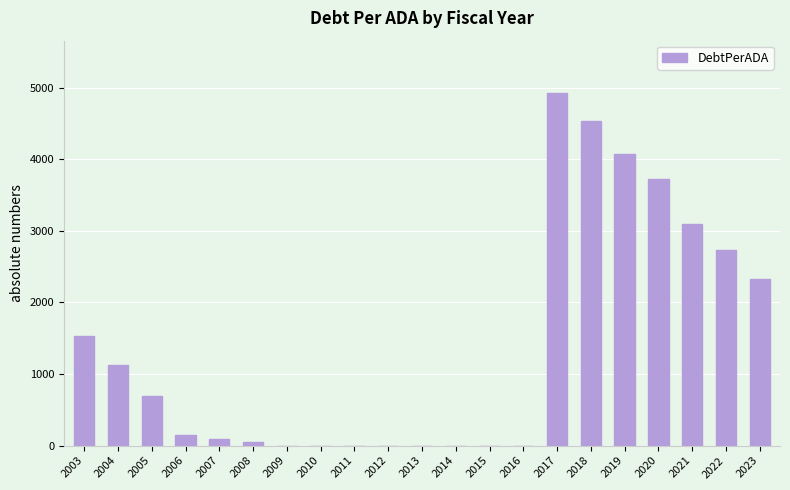

What is the sum of all values?

29056.7